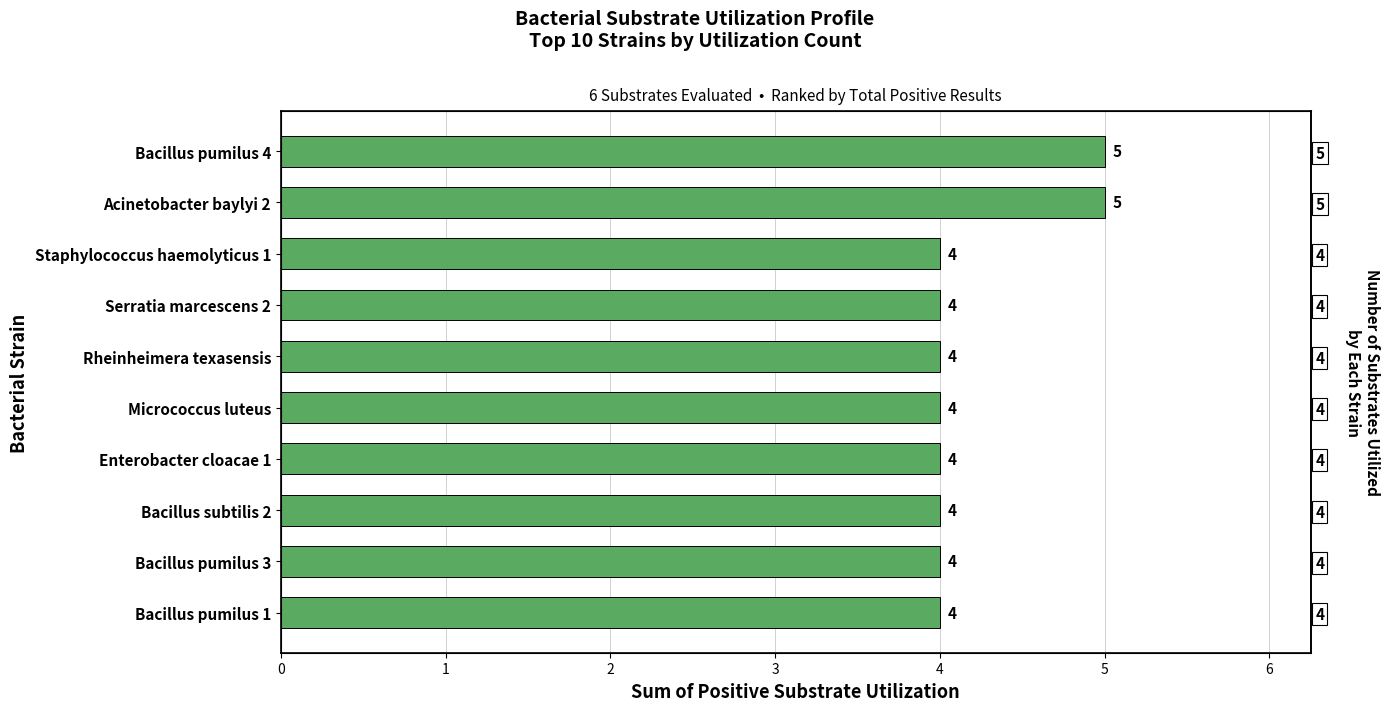

Is it true that the value at Serratia marcescens 2 is 1?

False